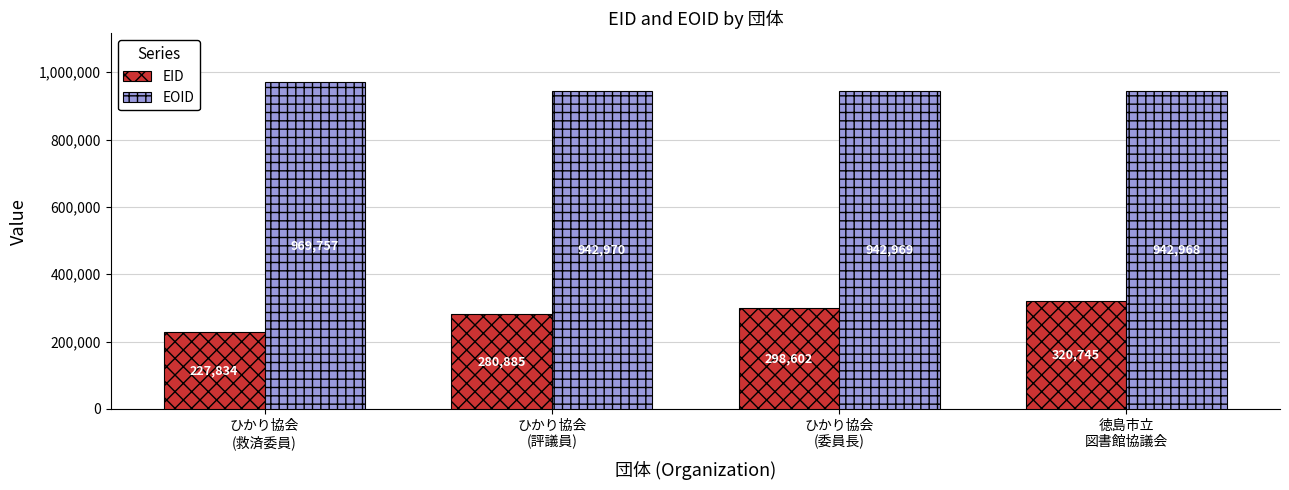

Rank the series at ひかり協会
(委員長) from lowest to highest value.

EID, EOID